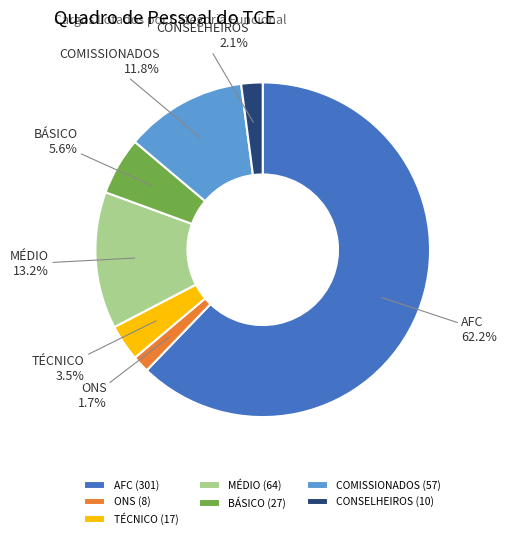

Combined, do BÁSICO and COMISSIONADOS account for over 50%?

No